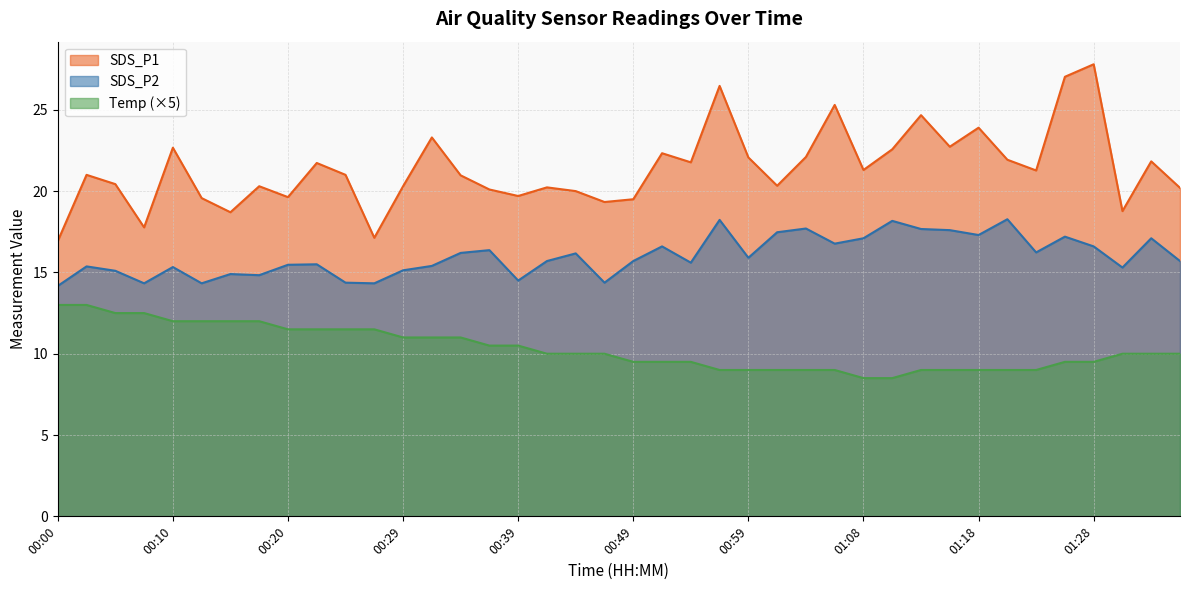

Rank the series by their average value, from lowest to highest.

Temp (×5), SDS_P2, SDS_P1